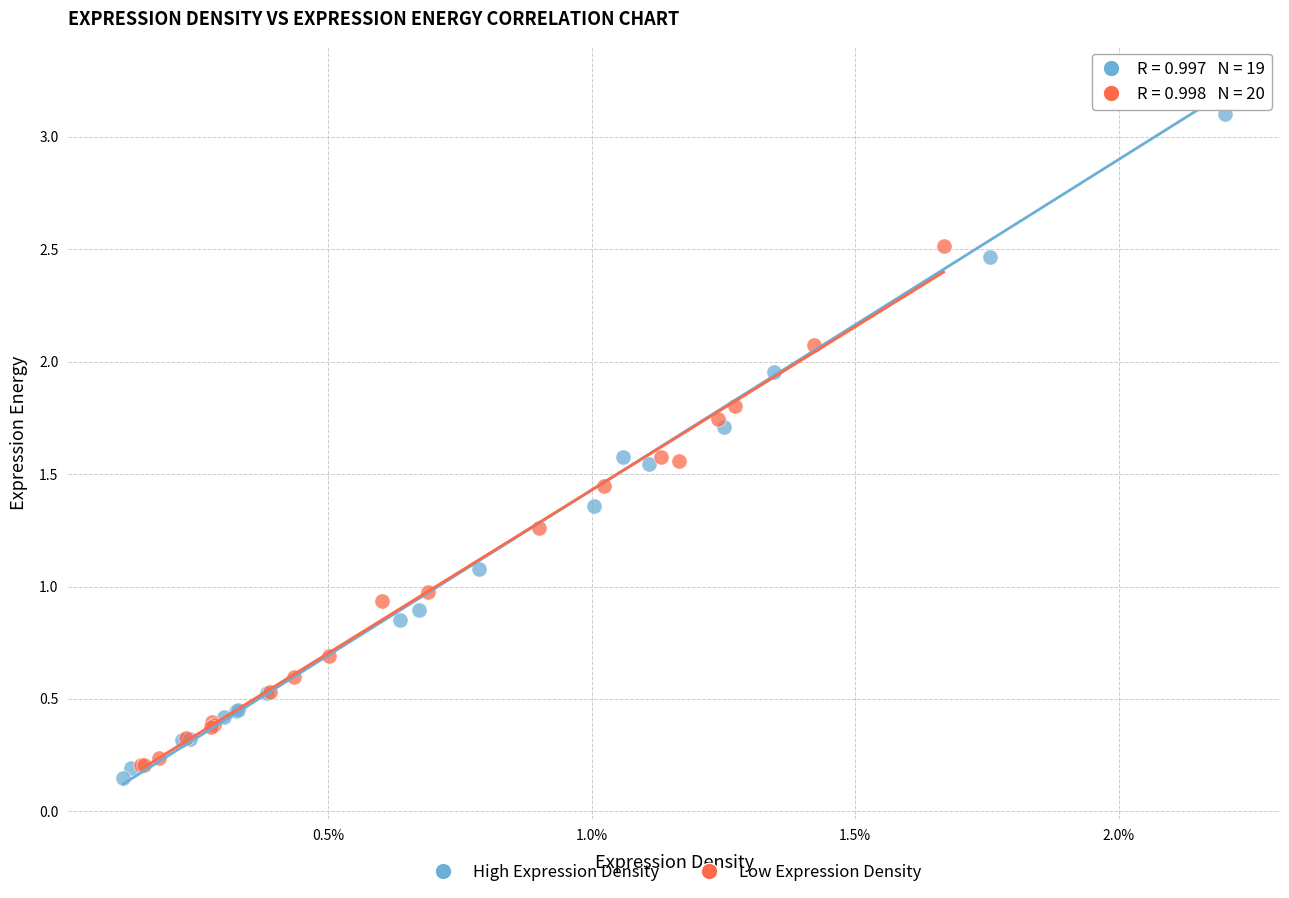

Which series has the widest spread of Y values?

High Expression Density